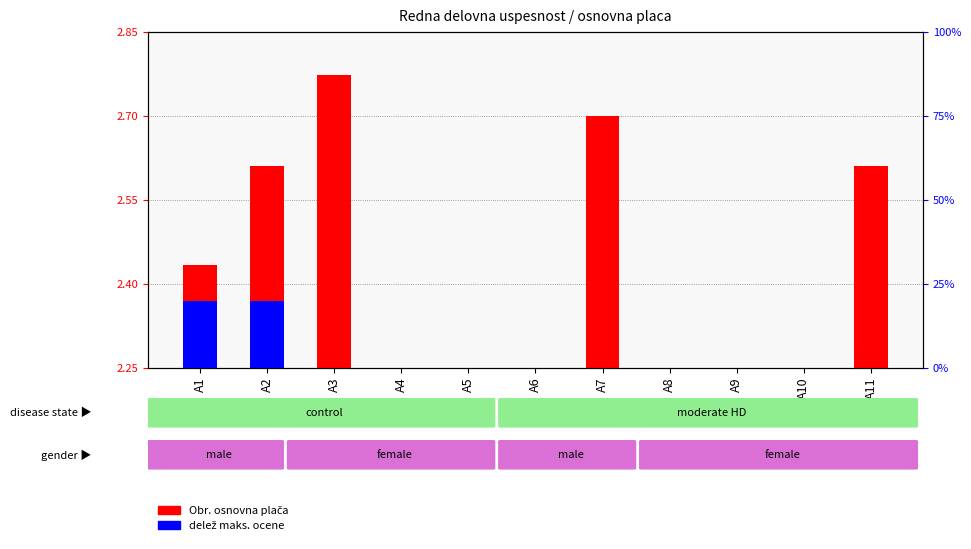

How many values in delež maks. ocene are above zero?

2